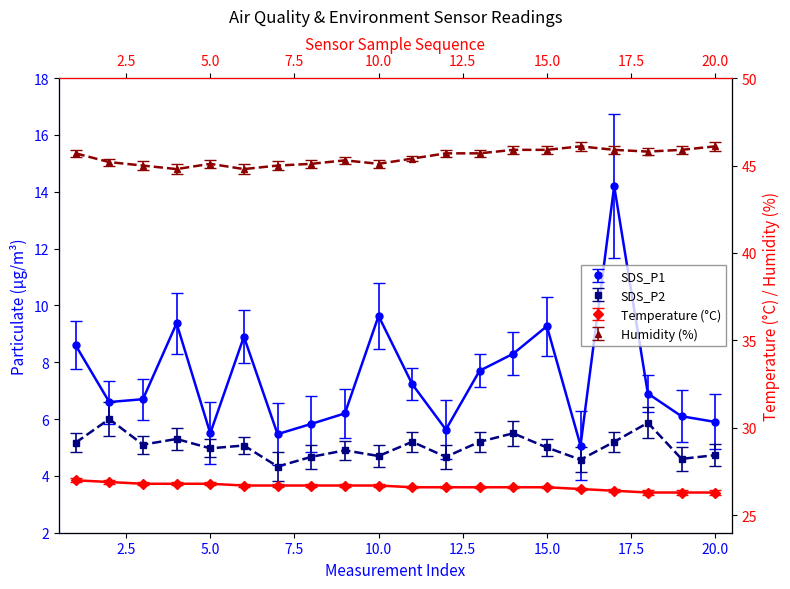

List the series in order of their peak value, lowest first.

SDS_P2, SDS_P1, Temp, Humidity